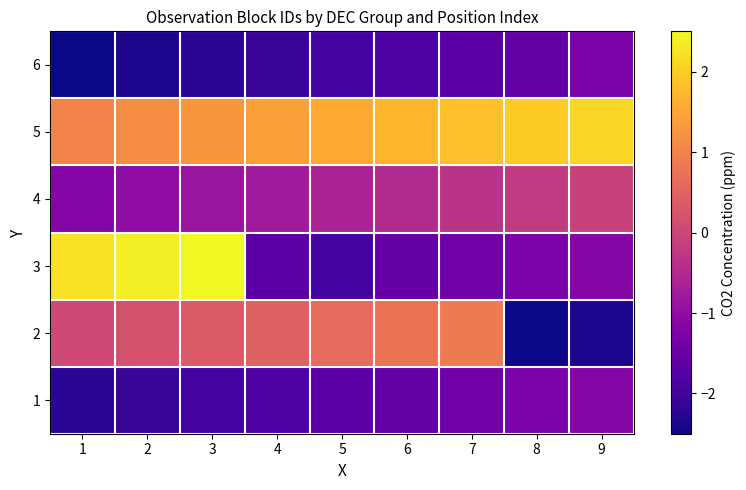

Which series has the largest range (max minus min)?

3